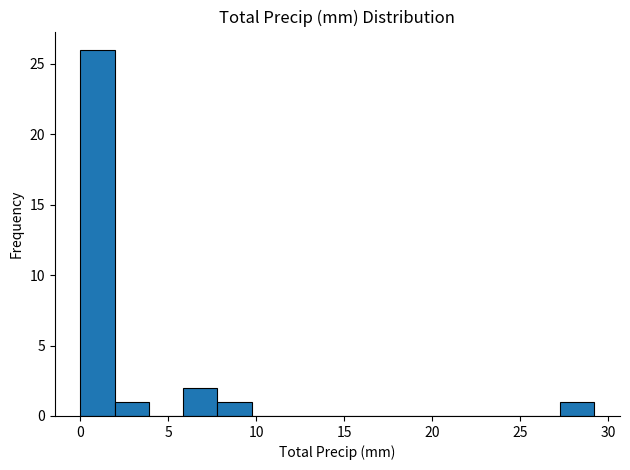

Read against the x-axis, roughly where is the centre of the tallest bar?

1.0